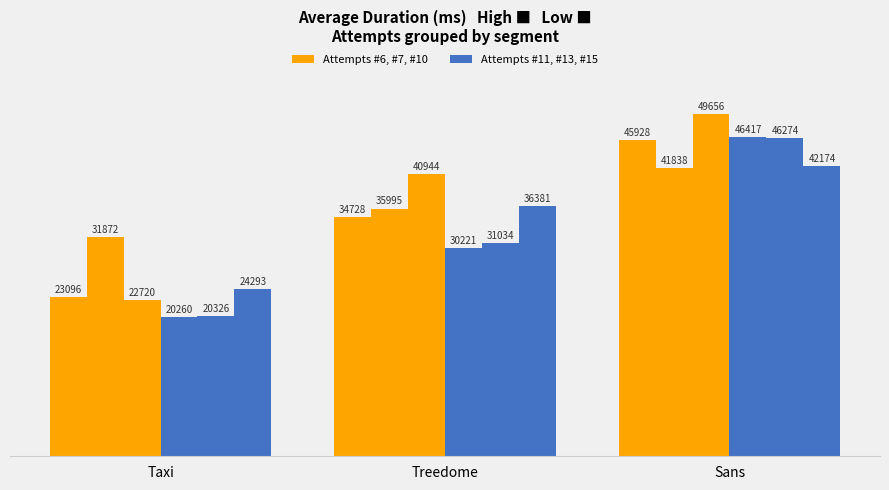

What is the label of the 2nd bar from the left?

Treedome